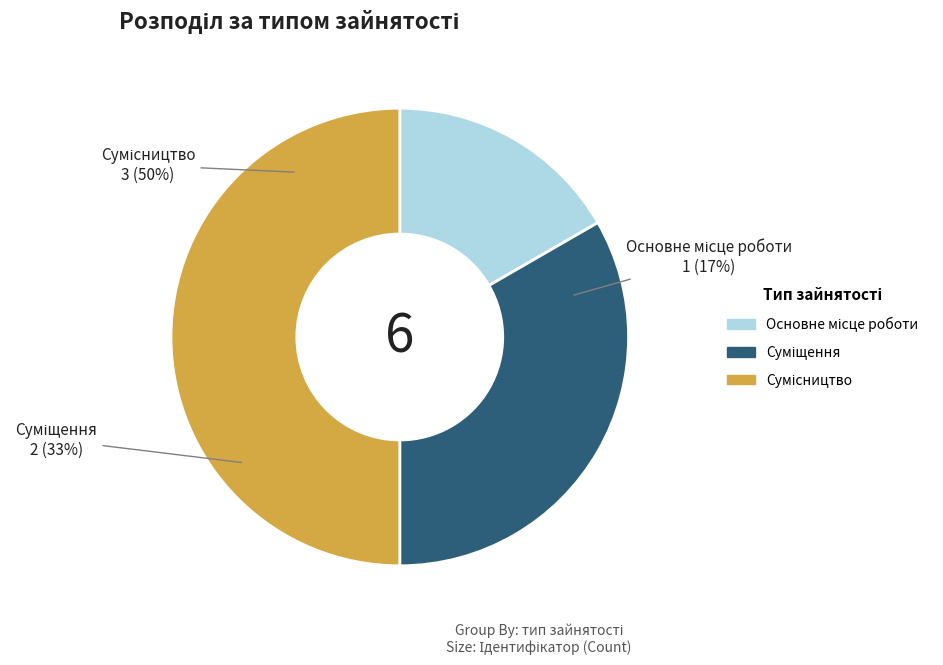

What percentage do Сумісництво and Основне місце роботи together represent?

66.7%